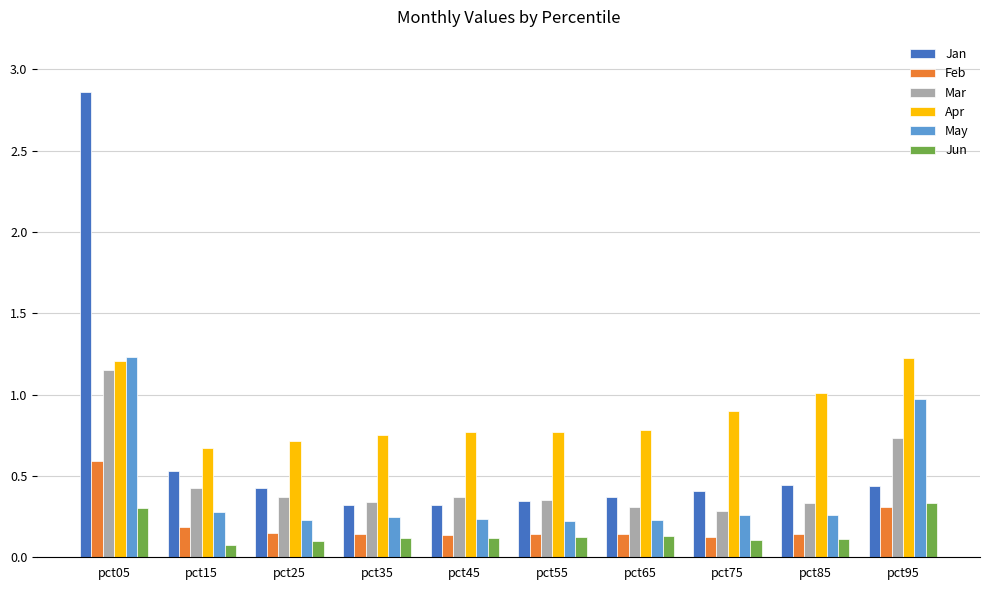

What is the difference between the highest and lowest values at pct85?

0.9